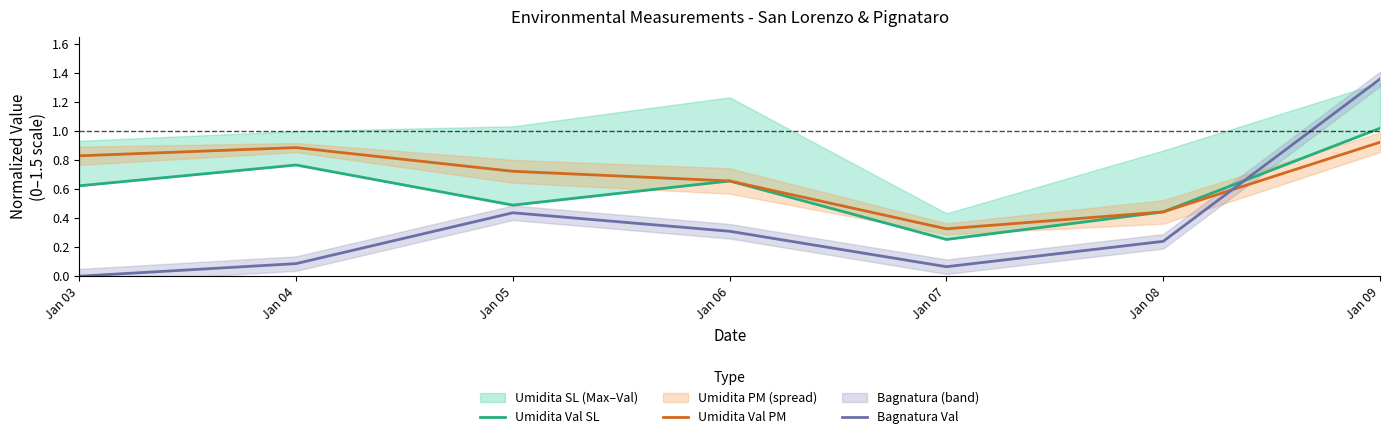

True or false: Bagnatura Val has more than 0 interior local peaks.

True